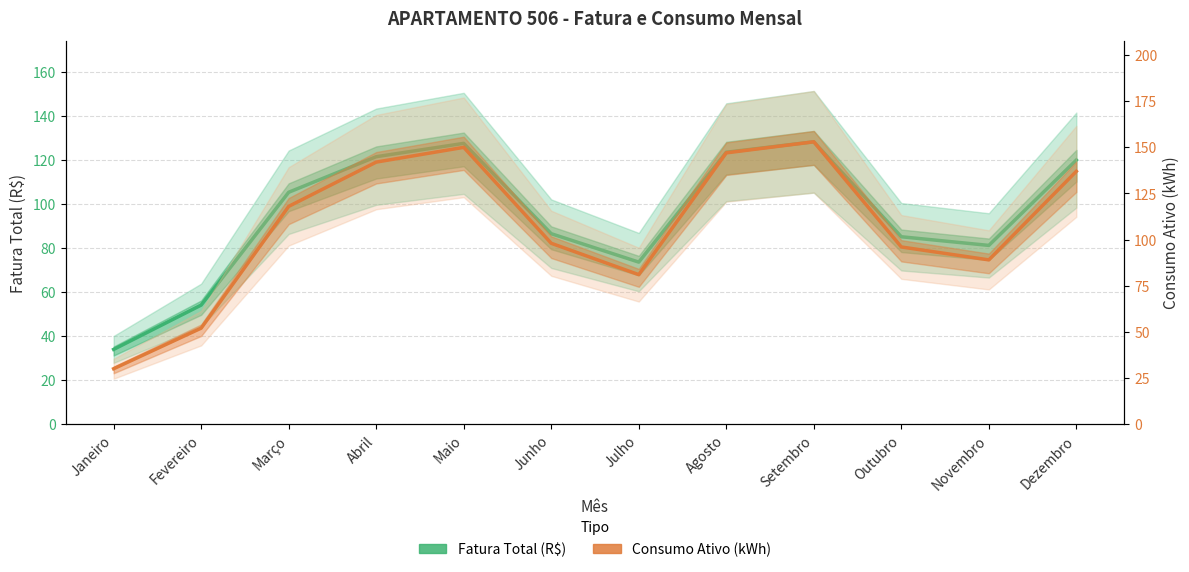

What is the difference between the Consumo Ativo (kWh) values at Julho and Maio?

69.0